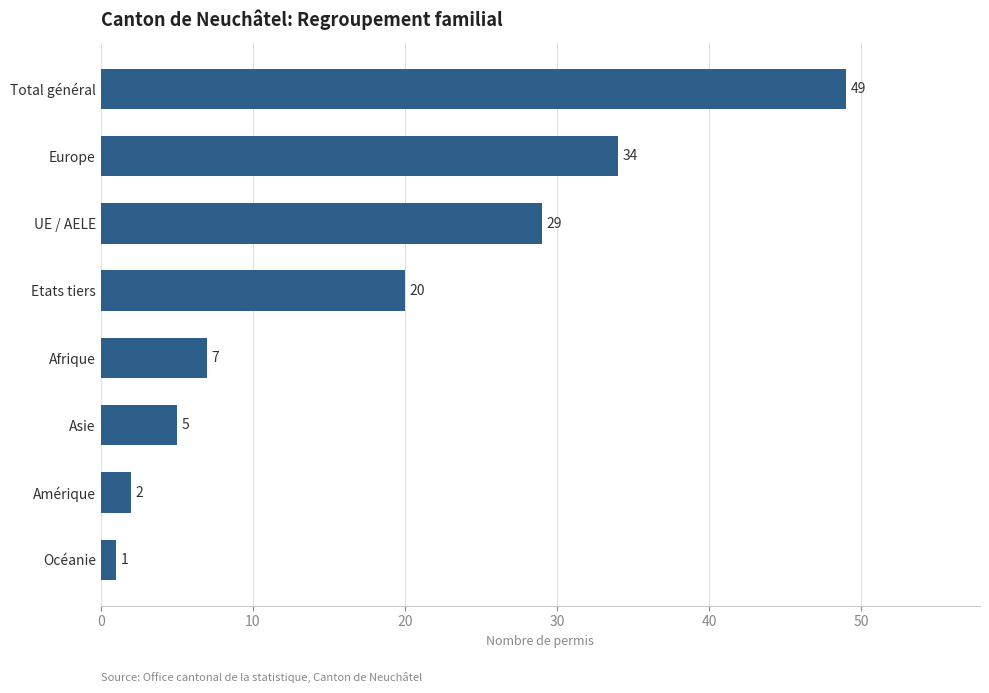

True or false: the data shows 11 at Europe.

False